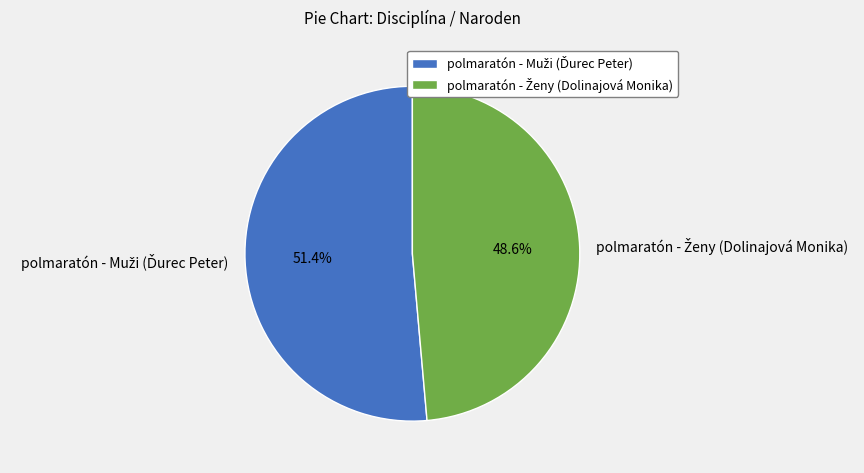

How many segments does this pie chart have?

2